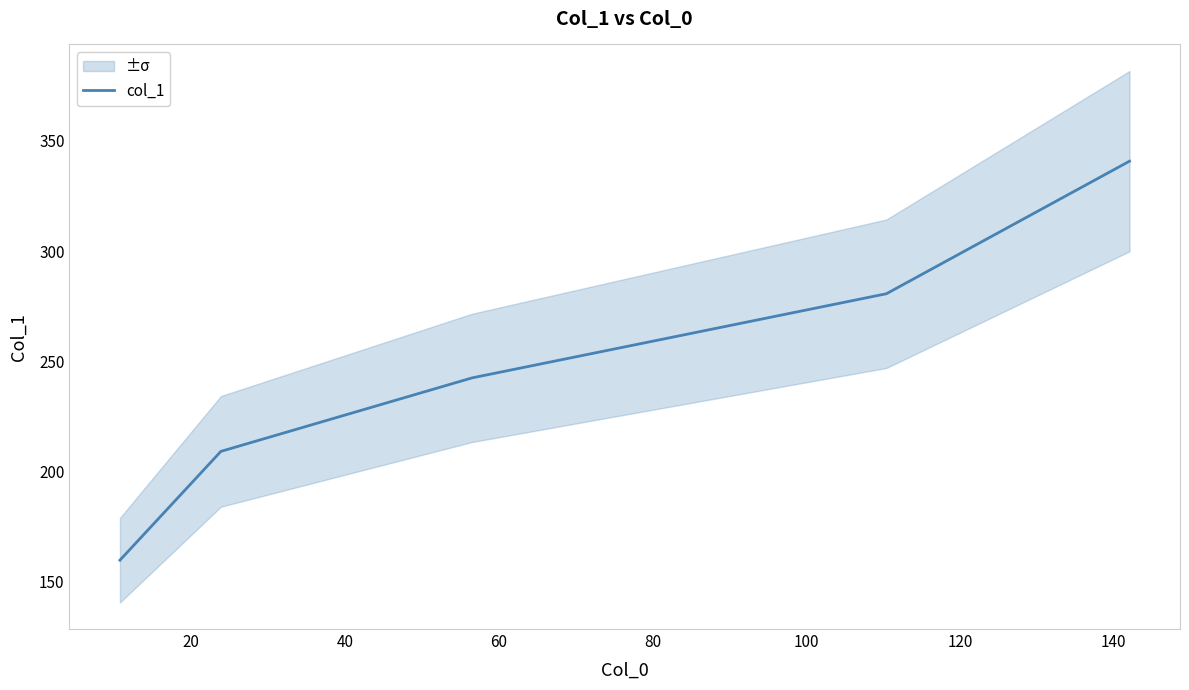

Count the number of values greater than 242.

3